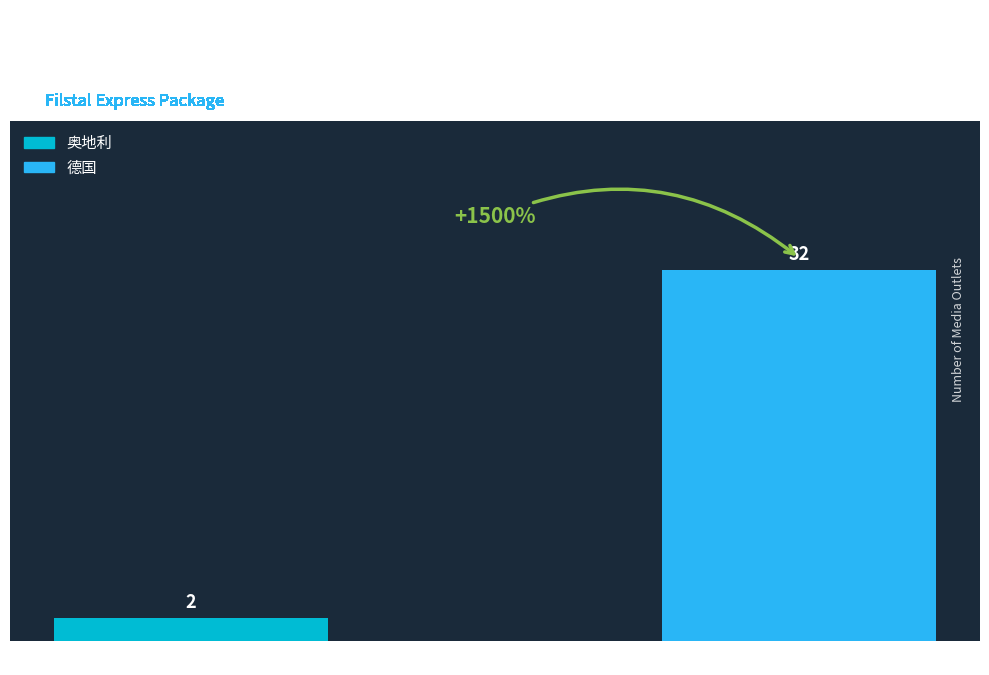

Reading left to right, transcribe all the data shown in this chart.

2	32